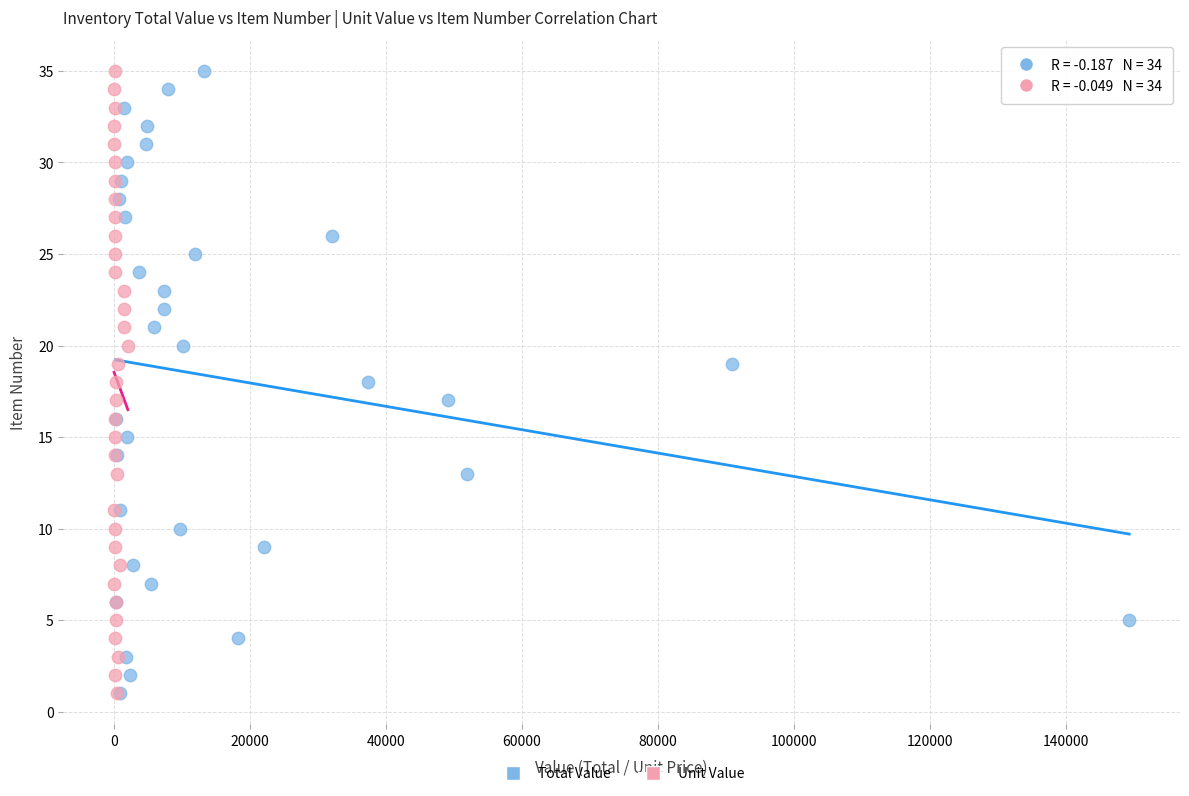

What are all the series names shown in the legend?

Total Value, Unit Value